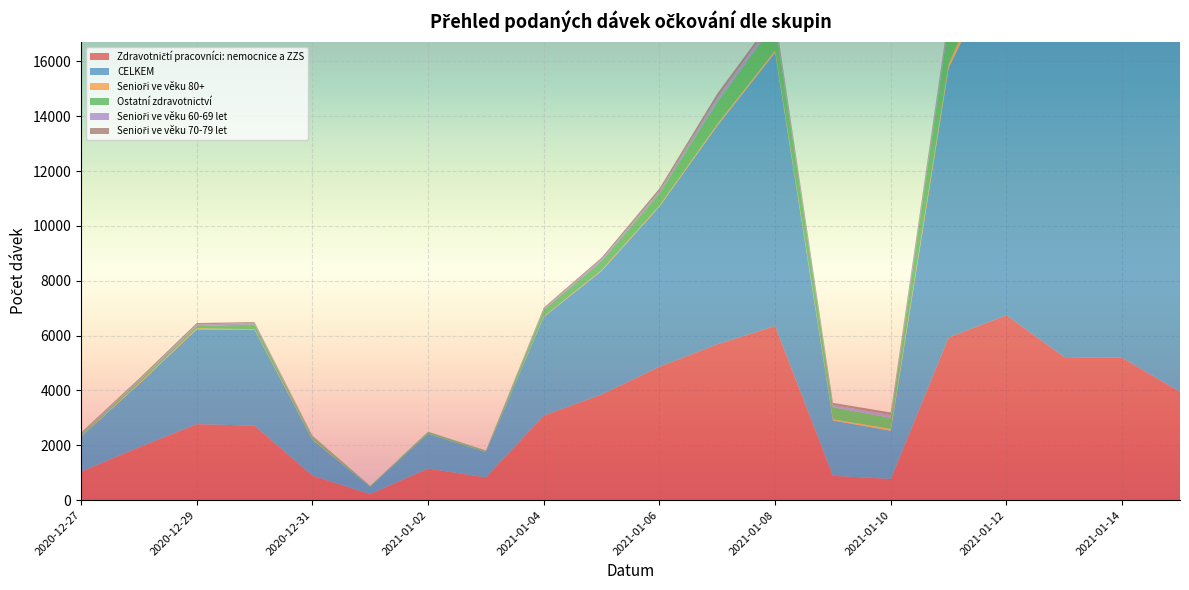

Reading left to right, transcribe all the data shown in this chart.

Zdravotničtí pracovníci: nemocnice a ZZS: 2020-12-27=1037	2020-12-28=1923	2020-12-29=2769	2020-12-30=2716	2020-12-31=893	2021-01-01=220	2021-01-02=1149	2021-01-03=827	2021-01-04=3083	2021-01-05=3851	2021-01-06=4863	2021-01-07=5681	2021-01-08=6349	2021-01-09=886	2021-01-10=771	2021-01-11=5931	2021-01-12=6743	2021-01-13=5214	2021-01-14=5189	2021-01-15=3950
CELKEM: 2020-12-27=1275	2020-12-28=2300	2020-12-29=3456	2020-12-30=3494	2020-12-31=1305	2021-01-01=265	2021-01-02=1273	2021-01-03=920	2021-01-04=3595	2021-01-05=4504	2021-01-06=5838	2021-01-07=7964	2021-01-08=9974	2021-01-09=2018	2021-01-10=1760	2021-01-11=9819	2021-01-12=13402	2021-01-13=13497	2021-01-14=15193	2021-01-15=13963
Senioři ve věku 80+: 2020-12-27=13	2020-12-28=32	2020-12-29=37	2020-12-30=25	2020-12-31=20	2021-01-01=1	2021-01-02=5	2021-01-03=3	2021-01-04=20	2021-01-05=31	2021-01-06=38	2021-01-07=63	2021-01-08=76	2021-01-09=42	2021-01-10=64	2021-01-11=151	2021-01-12=556	2021-01-13=483	2021-01-14=576	2021-01-15=789
Ostatní zdravotnictví: 2020-12-27=64	2020-12-28=85	2020-12-29=81	2020-12-30=172	2020-12-31=84	2021-01-01=26	2021-01-02=55	2021-01-03=43	2021-01-04=232	2021-01-05=331	2021-01-06=443	2021-01-07=811	2021-01-08=1023	2021-01-09=440	2021-01-10=403	2021-01-11=1484	2021-01-12=1883	2021-01-13=2312	2021-01-14=2832	2021-01-15=3023
Senioři ve věku 60-69 let: 2020-12-27=33	2020-12-28=38	2020-12-29=58	2020-12-30=59	2020-12-31=24	2021-01-01=1	2021-01-02=4	2021-01-03=12	2021-01-04=45	2021-01-05=66	2021-01-06=83	2021-01-07=154	2021-01-08=163	2021-01-09=88	2021-01-10=99	2021-01-11=189	2021-01-12=322	2021-01-13=358	2021-01-14=356	2021-01-15=330
Senioři ve věku 70-79 let: 2020-12-27=40	2020-12-28=47	2020-12-29=56	2020-12-30=26	2020-12-31=26	2021-01-01=3	2021-01-02=9	2021-01-03=7	2021-01-04=44	2021-01-05=59	2021-01-06=101	2021-01-07=150	2021-01-08=100	2021-01-09=71	2021-01-10=98	2021-01-11=100	2021-01-12=275	2021-01-13=432	2021-01-14=442	2021-01-15=395